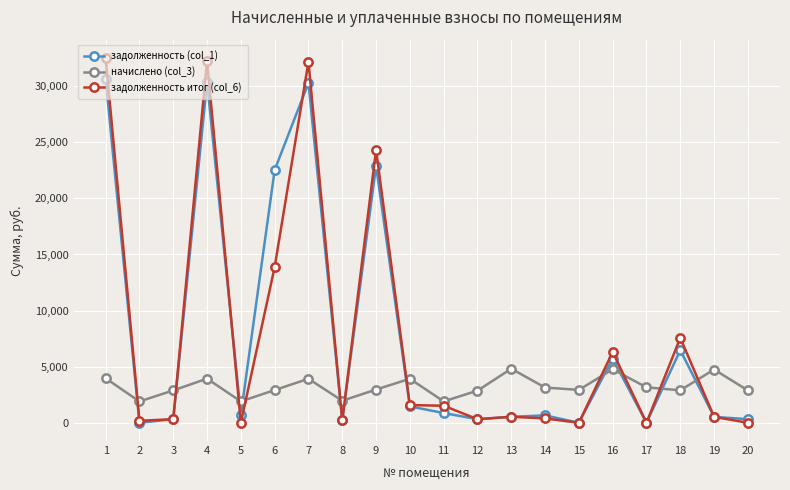

The начислено (col_3) series shows 2032.6 at 13. True or false?

False